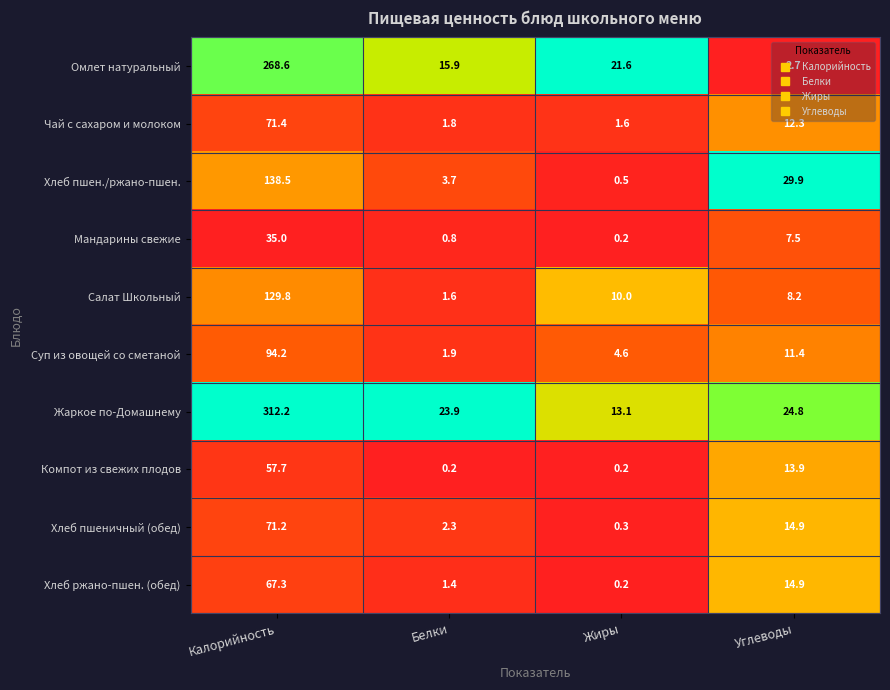

What value does the Хлеб пшеничный (обед) series have at Белки?

2.3